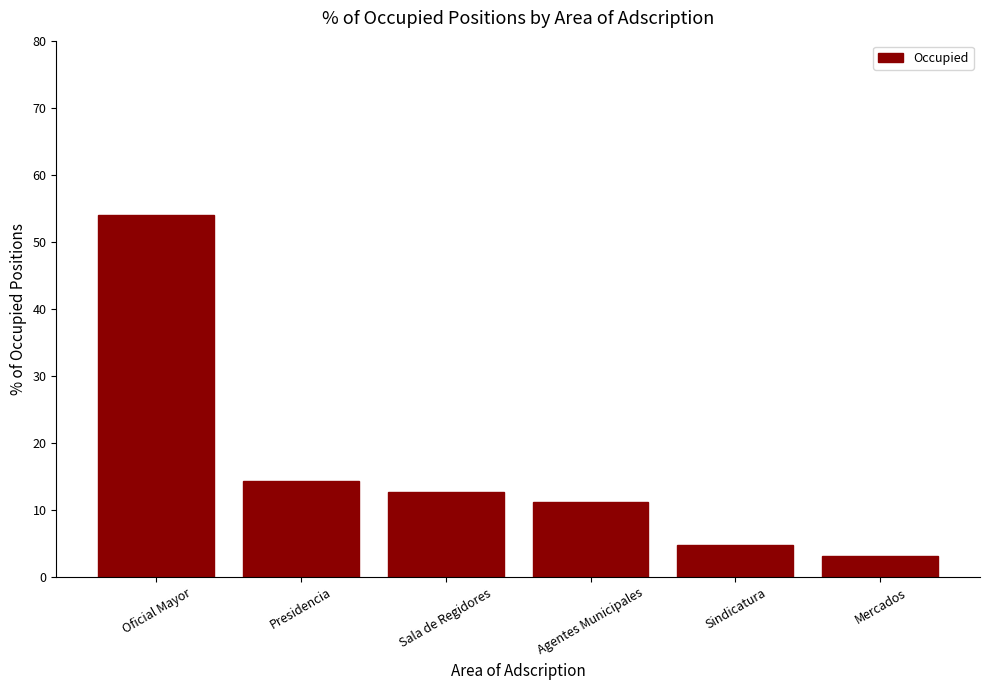

How many bars are there in total?

6